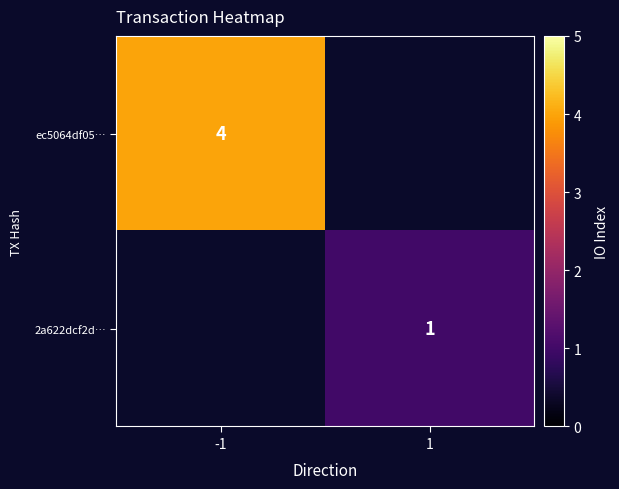

Is it true that 2a622dcf2d… equals 2 at 1?

False